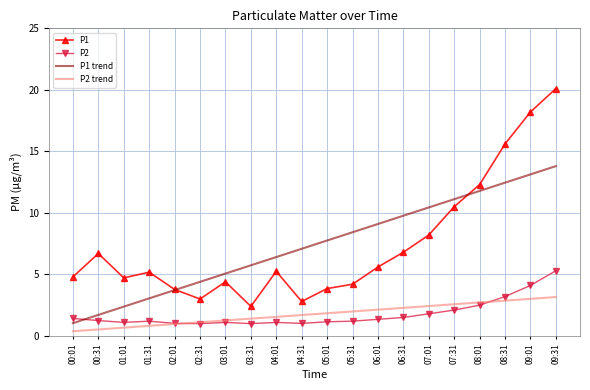

What is the maximum value shown in the chart?

20.1